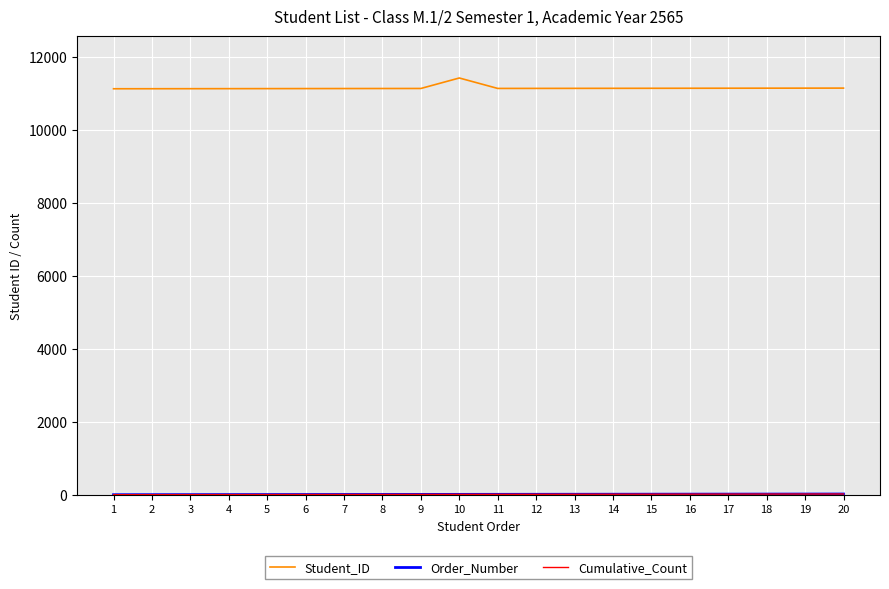

How many interior local valleys does the Student_ID series have?

1